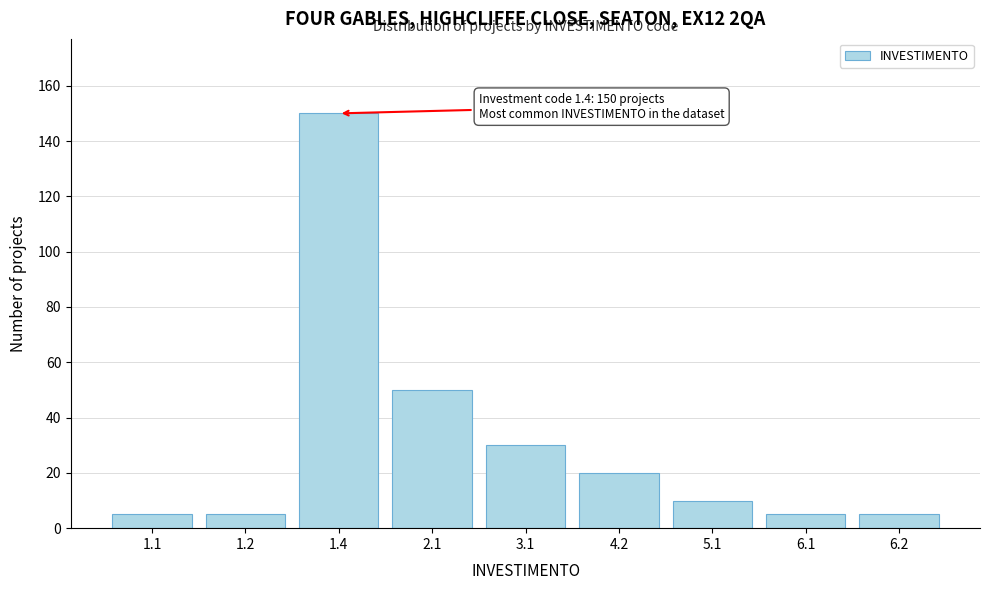

Reading left to right, what are all the values shown in this chart?

1.1=5	1.2=5	1.4=150	2.1=50	3.1=30	4.2=20	5.1=10	6.1=5	6.2=5